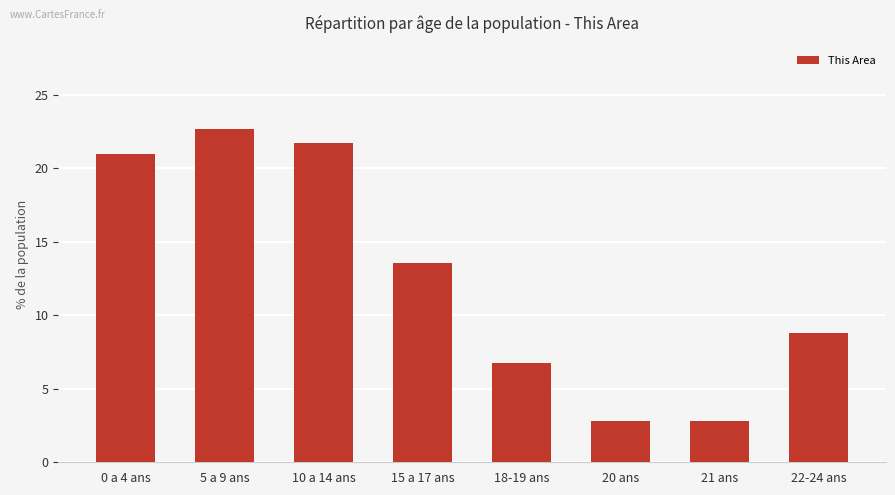

What is the label of the 5th bar from the right?

15 a 17 ans